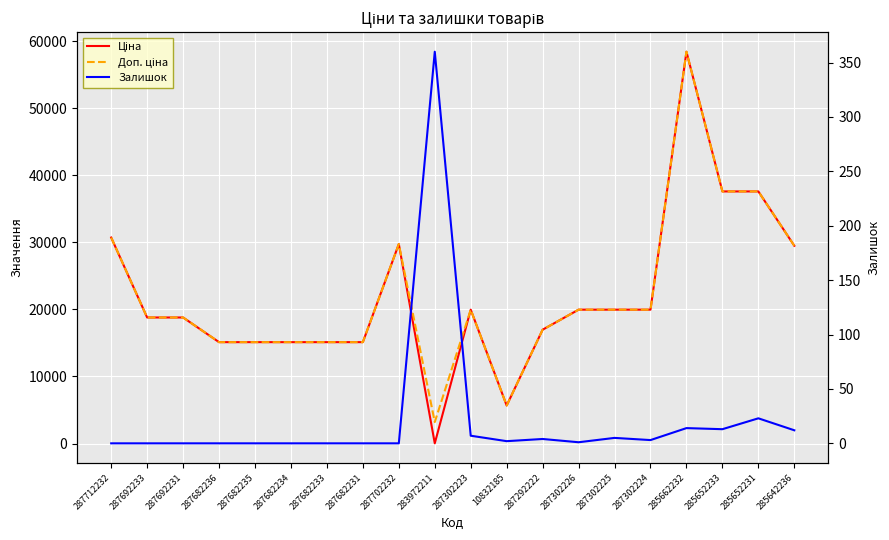

True or false: Доп. ціна has more than 0 points higher than both neighbors.

True